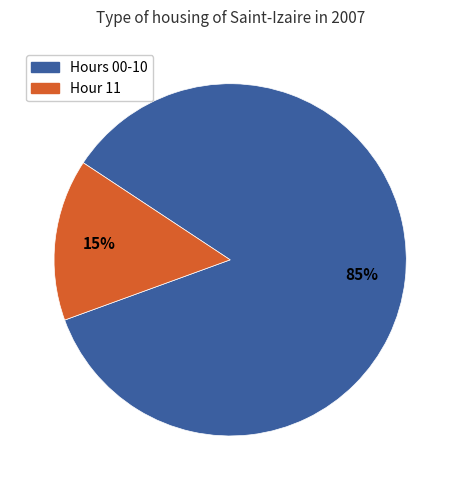

Is there a majority slice in this chart?

Yes